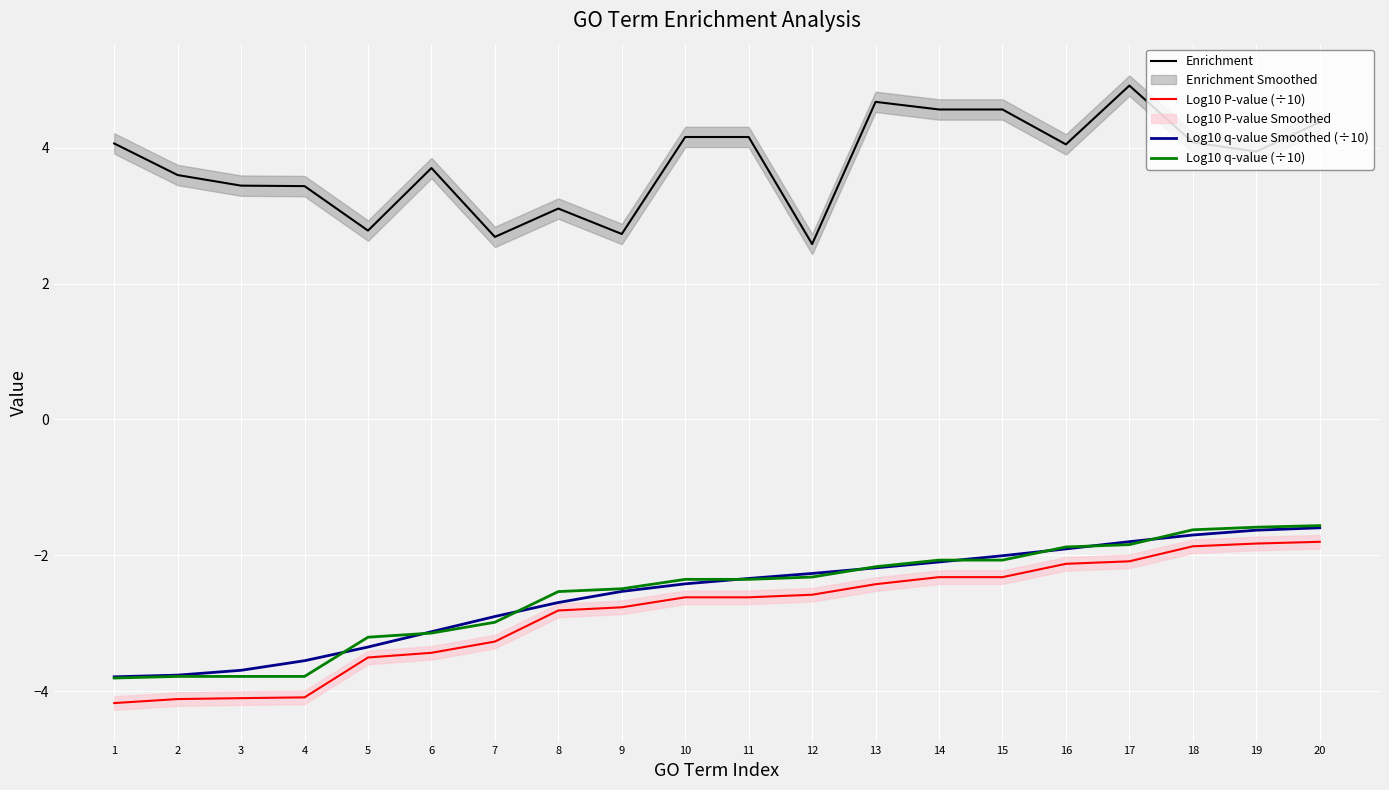

What is the difference between the Log10 q-value Smoothed (÷10) values at 9 and 11?

0.2